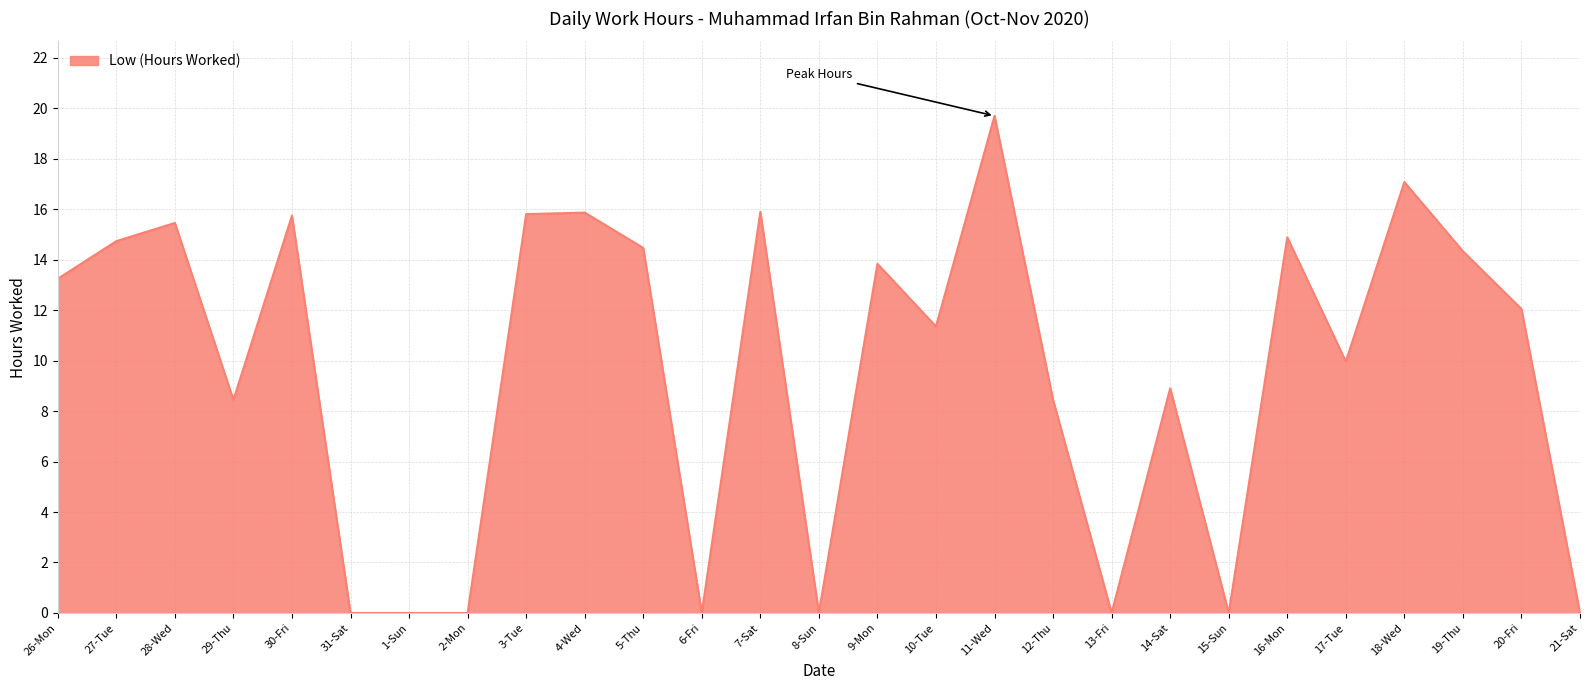

The value at 29-Thu is 3.8. True or false?

False